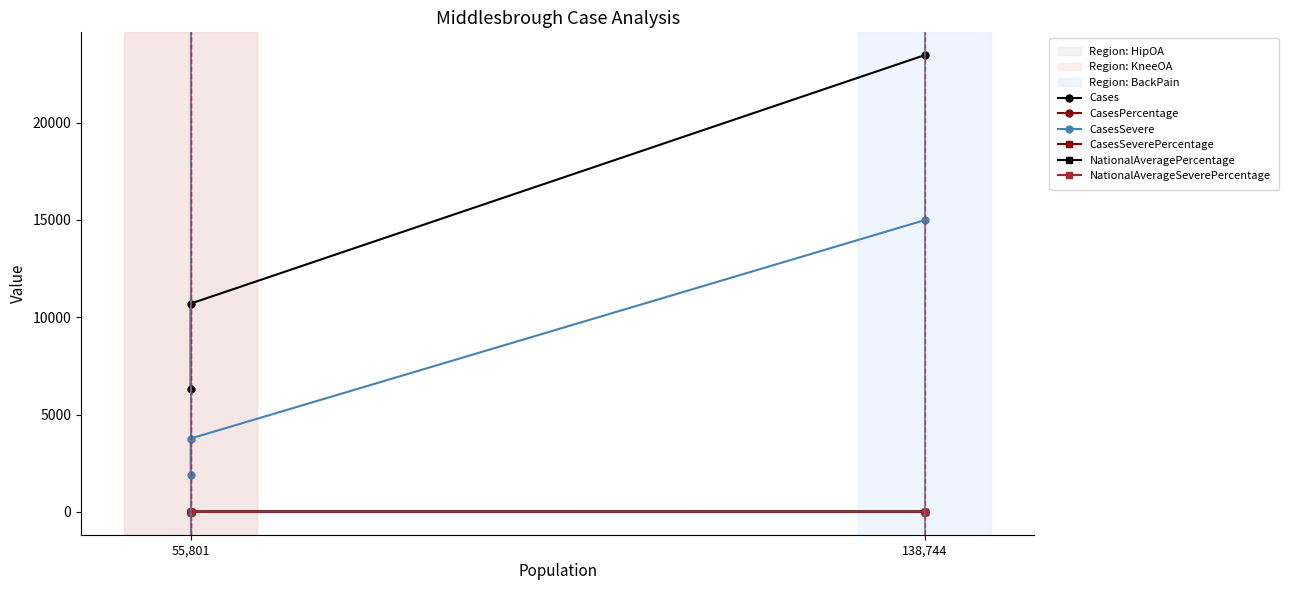

Where does the CasesSevere series first go above 3772?

138,744